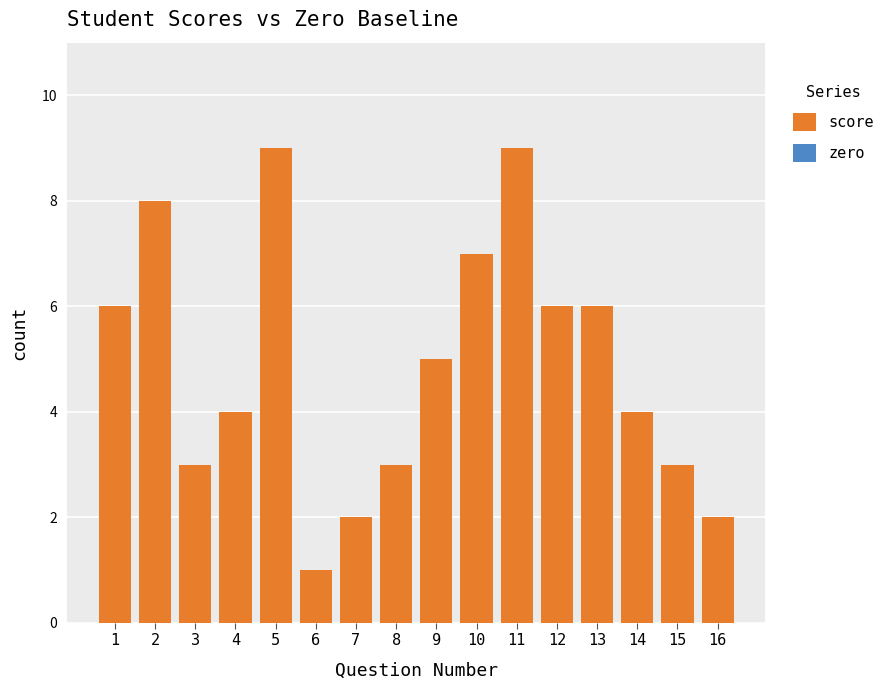

Between 12 and 14, which is larger?

12